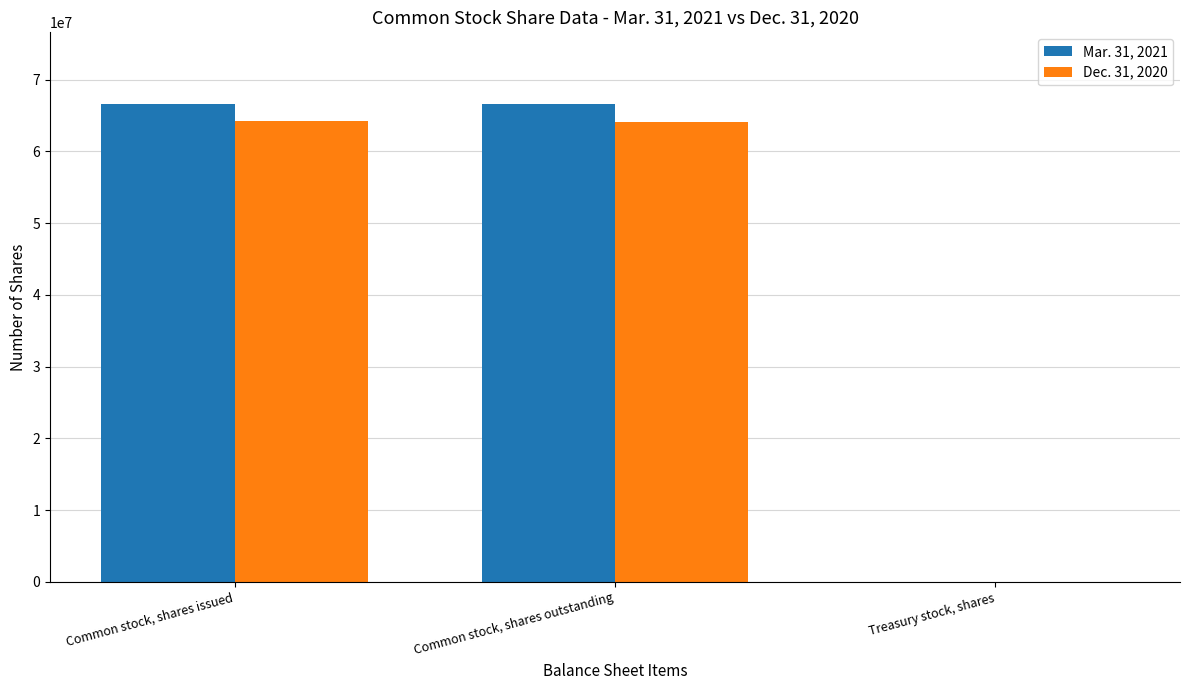

What is the greatest value displayed?

66591883